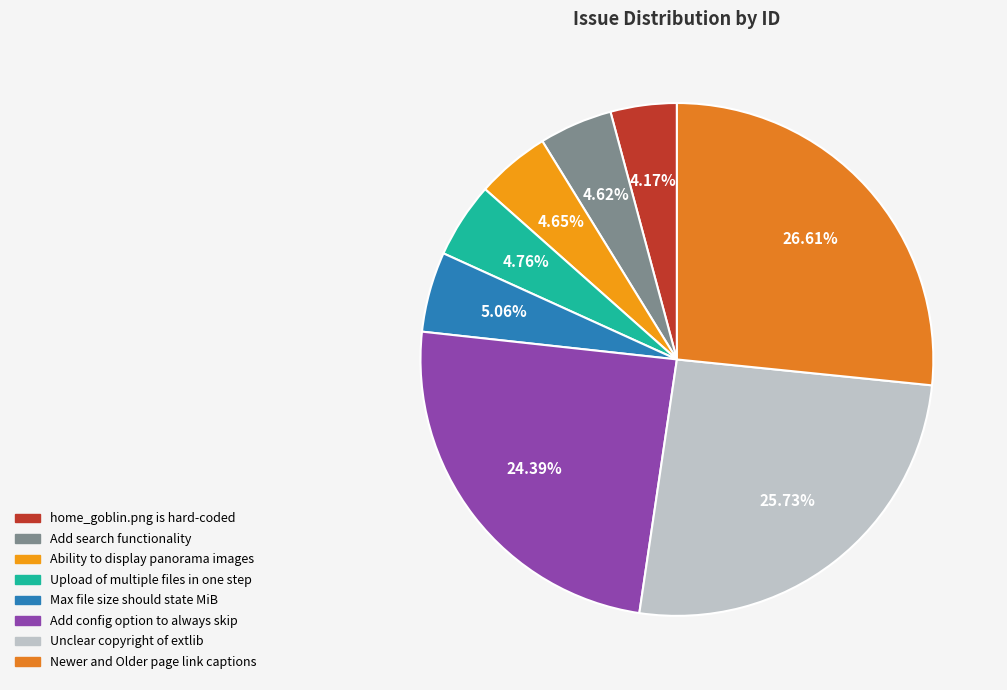

Which has a higher value, home_goblin.png is hard-coded or Newer and Older page link captions?

Newer and Older page link captions